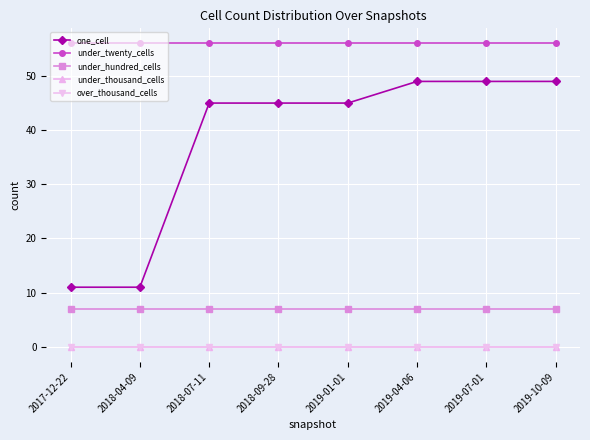

Where is under_thousand_cells nearest to the value 0?

2017-12-22